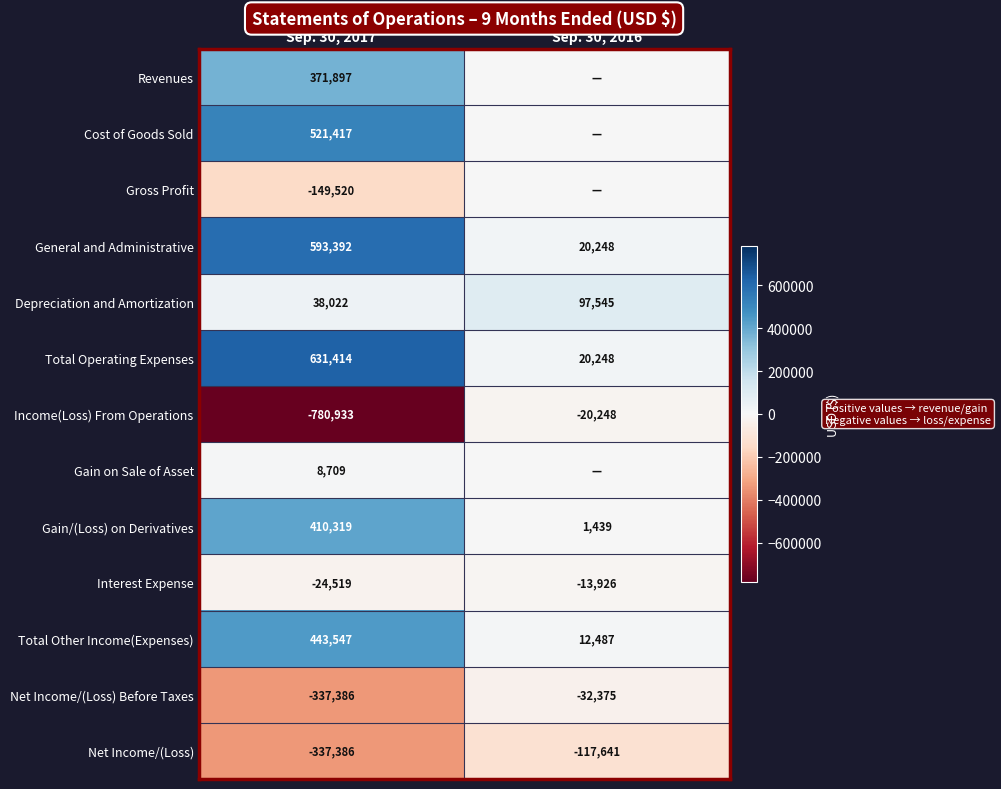

Which category has the lowest value in the Gain/(Loss) on Derivatives series?

Sep. 30, 2016